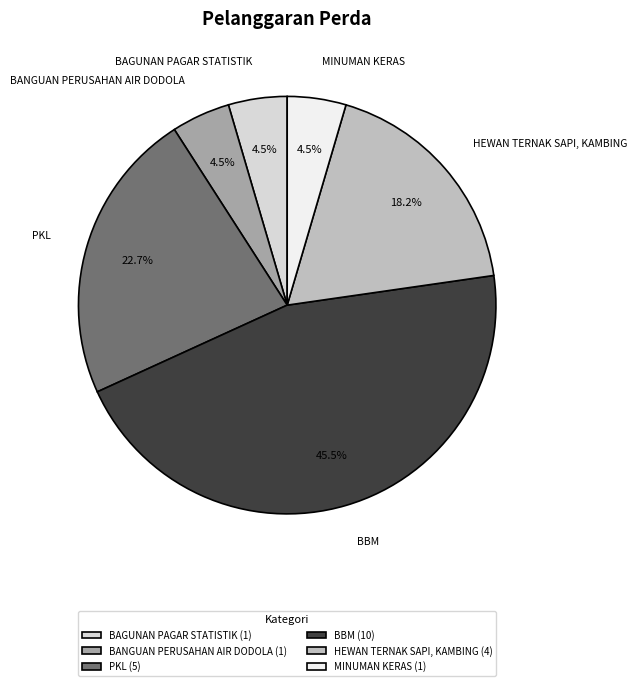

Count the number of slices in the pie.

6